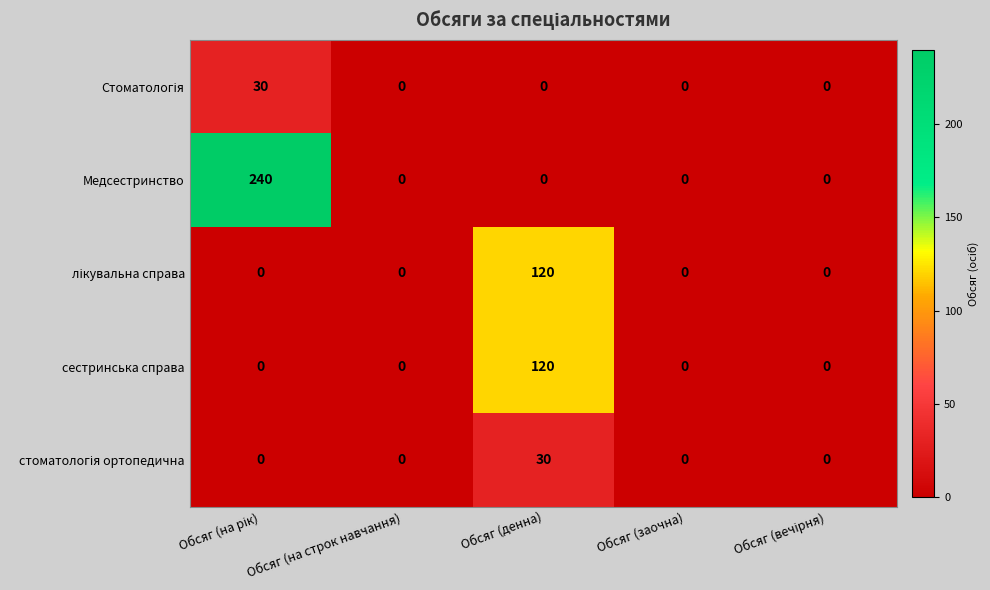

What is the difference between the maximum and second lowest values in the Медсестринство series?

240